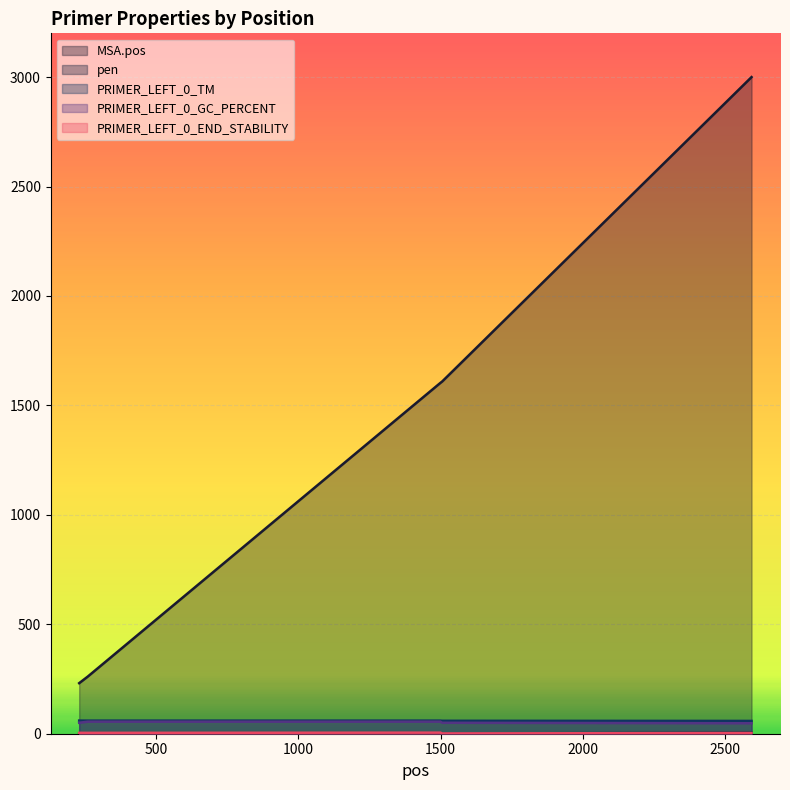

At which category does the chart reach its minimum across all series?

230